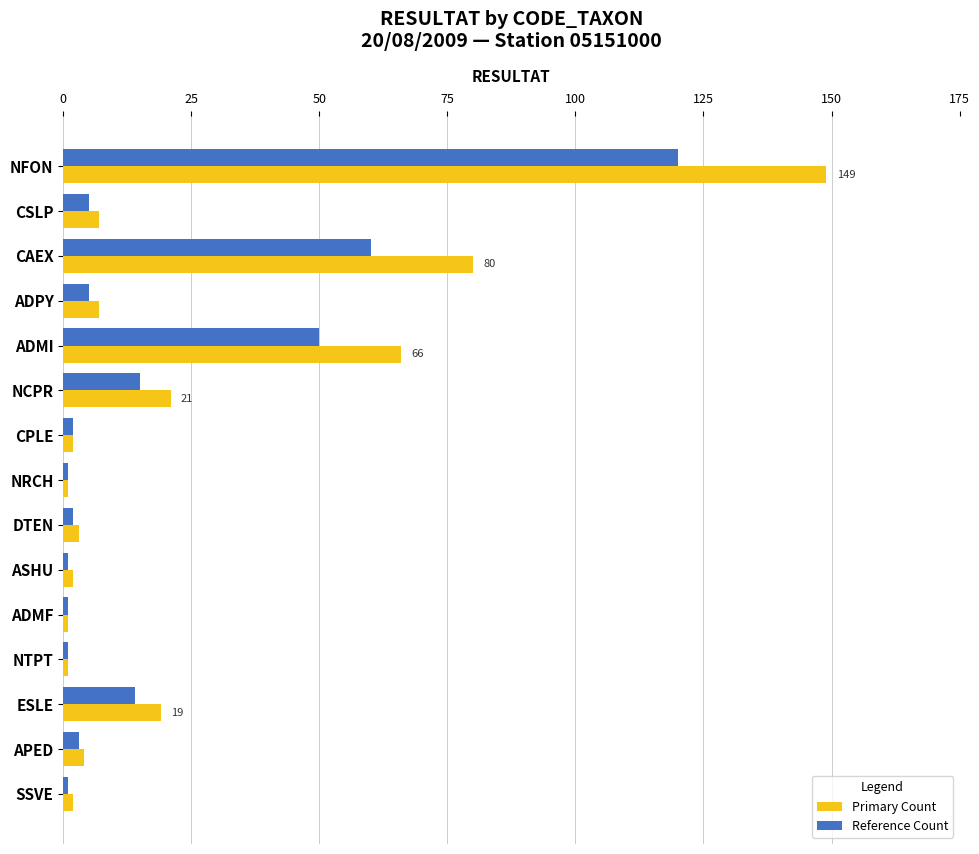

Which series has the largest range (max minus min)?

Primary Count